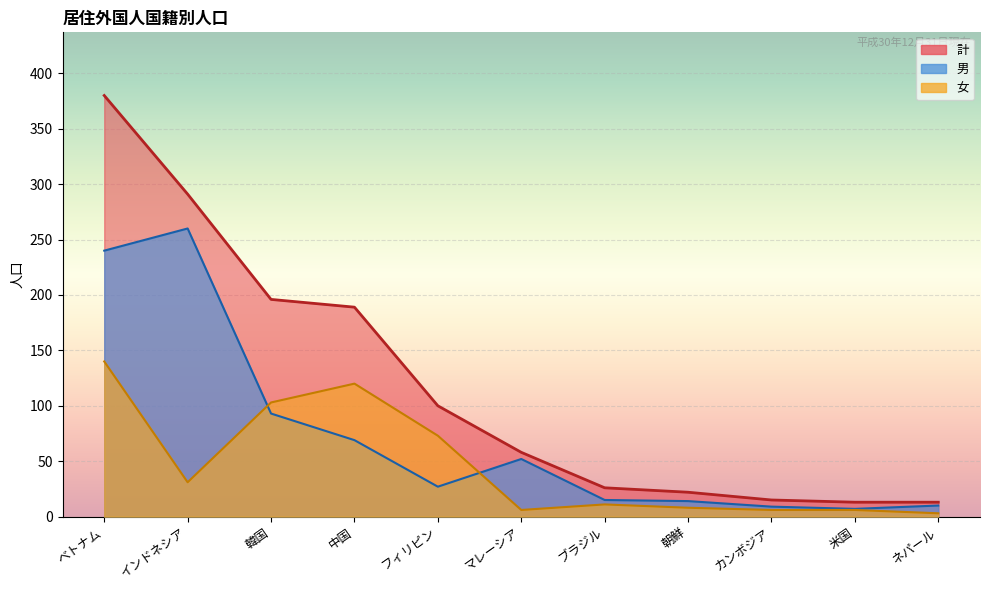

Which series has the widest spread of values?

計